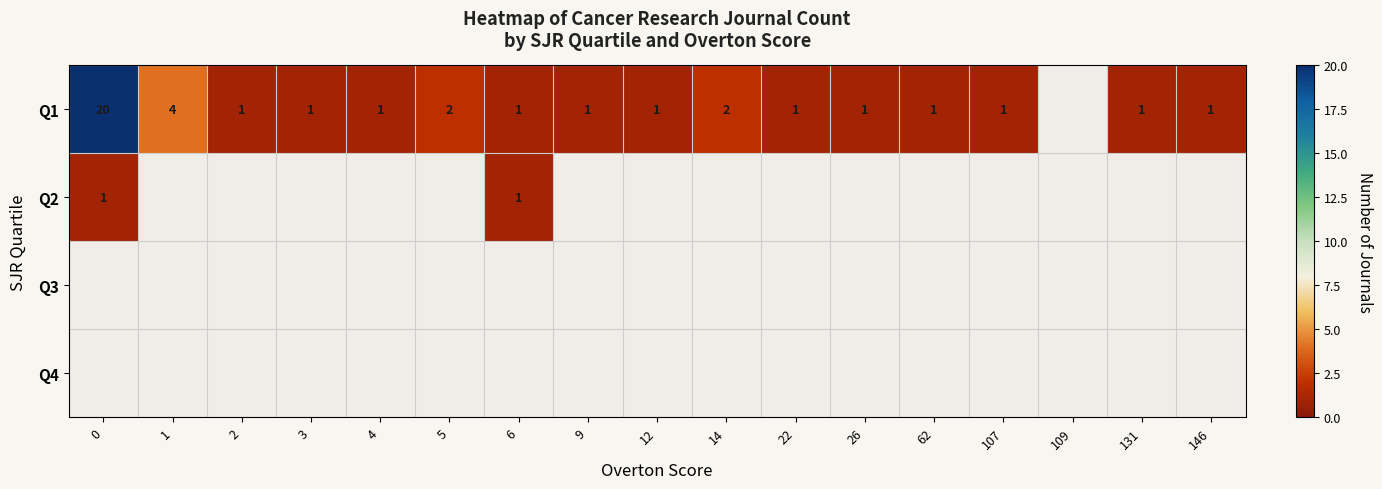

The value of Q1 at 9 is 1. True or false?

True